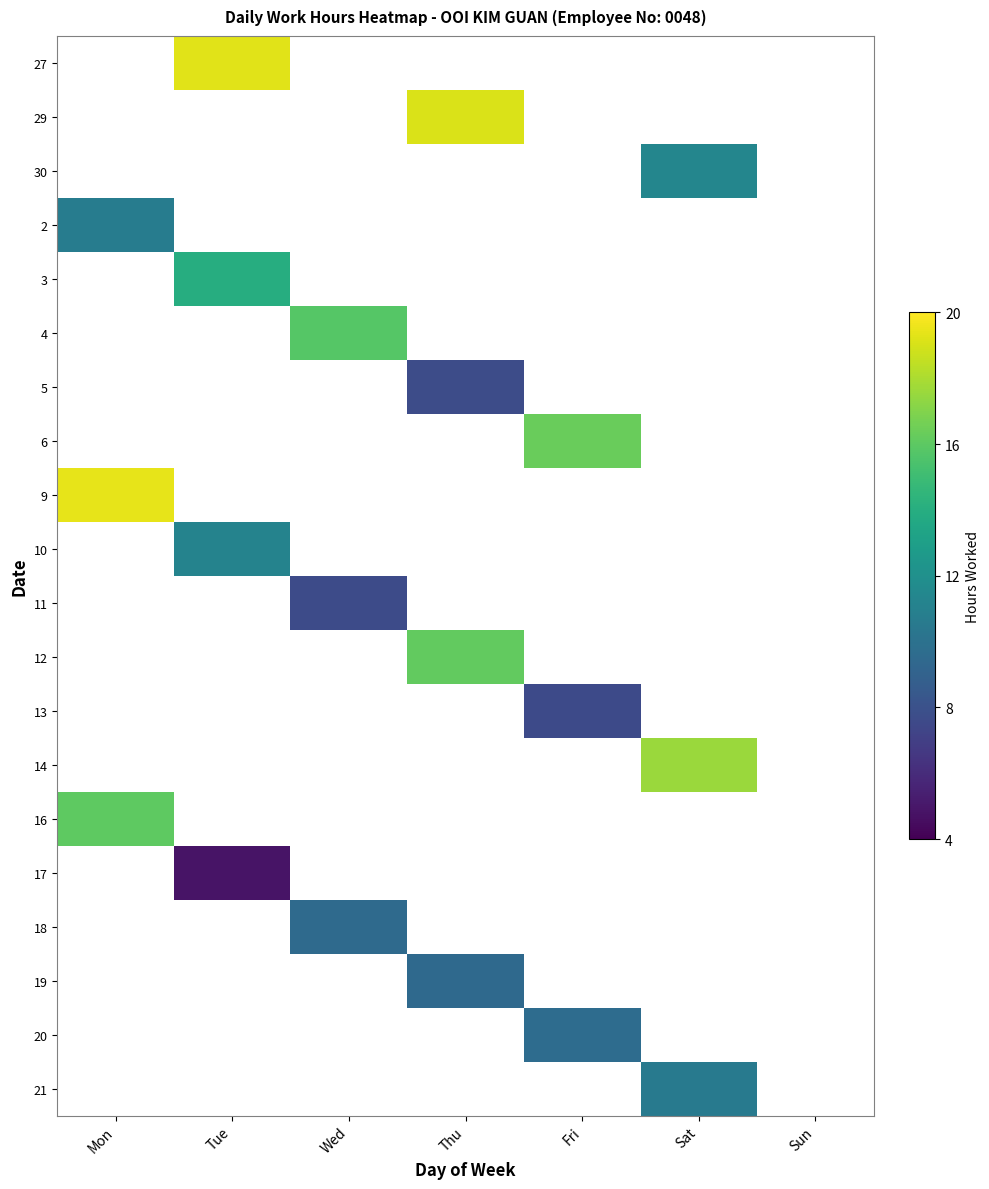

How many distinct data groups are displayed?

20